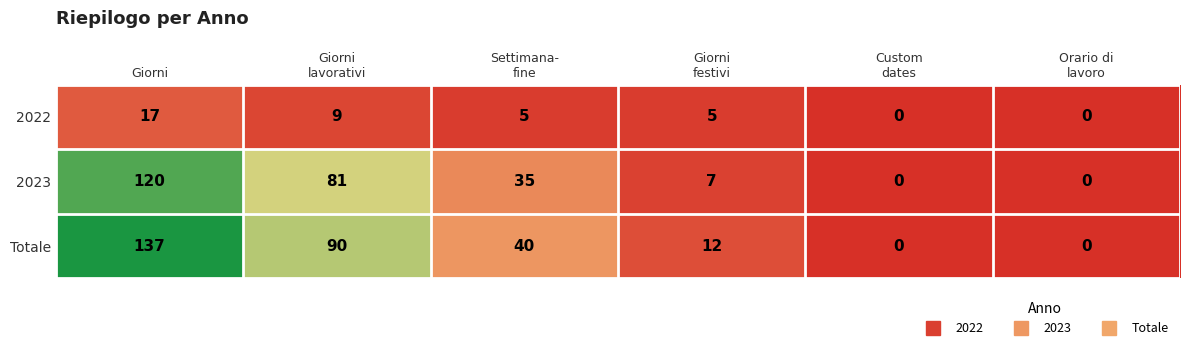

Which series has the widest spread of values?

Totale